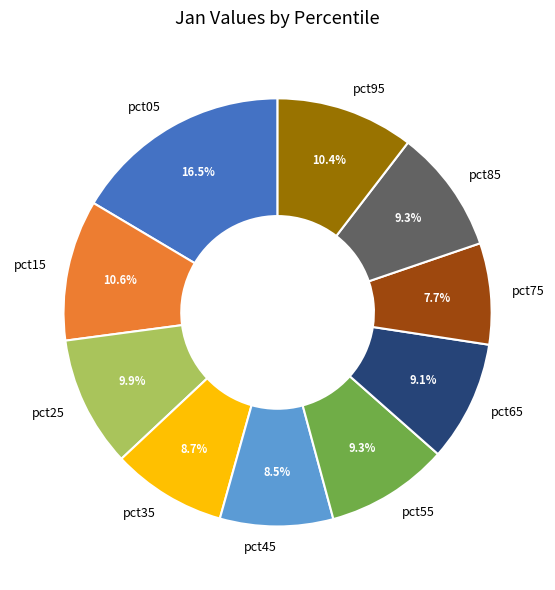

To the nearest percent, what is the difference between the largest and smallest slice percentages?

9%